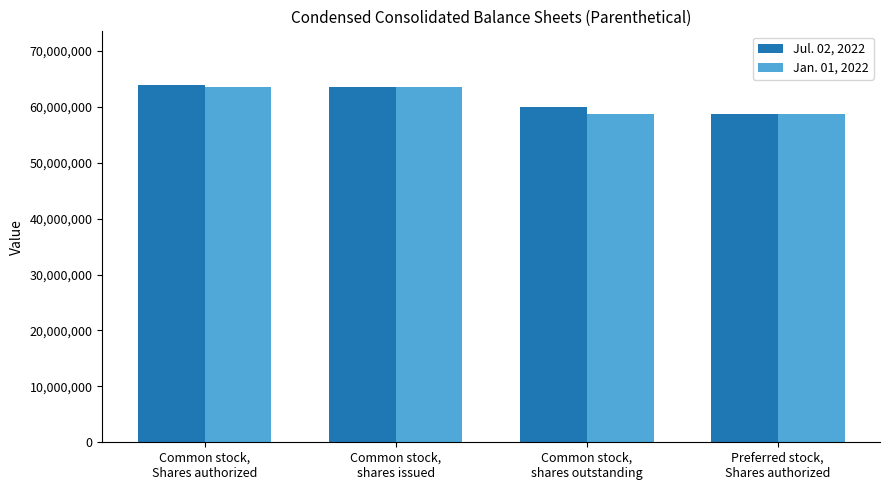

Are the bars grouped side by side (vs. stacked)?

Yes